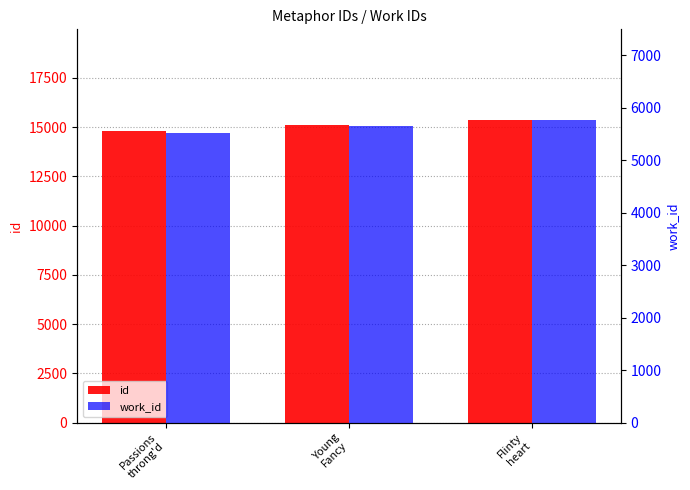

Rank the series by their maximum value, from highest to lowest.

id, work_id